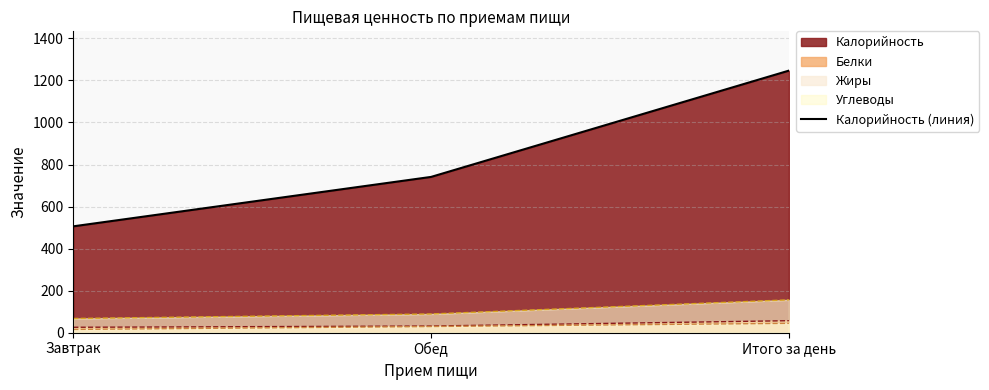

What is the minimum value shown in the chart?

15.2